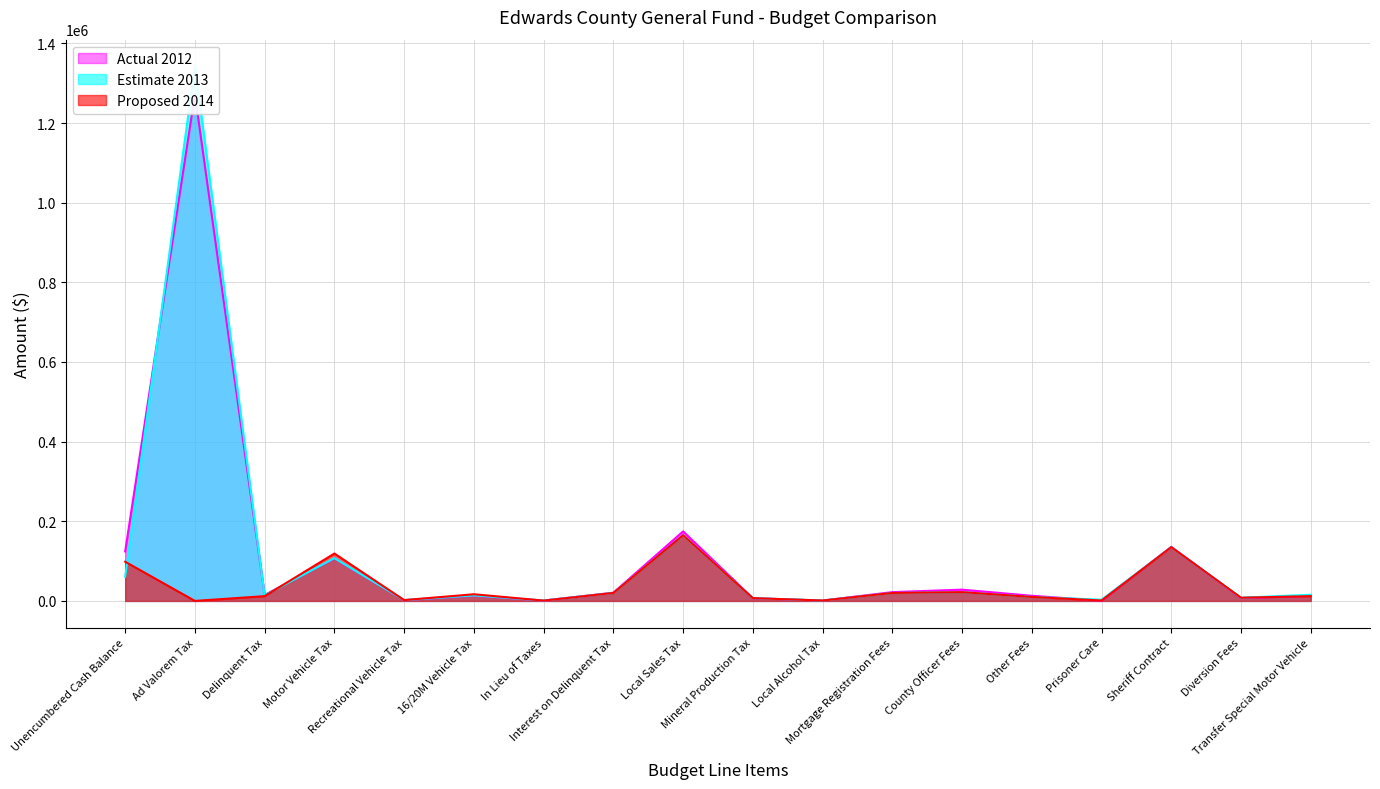

Which series has the largest range (max minus min)?

Estimate 2013